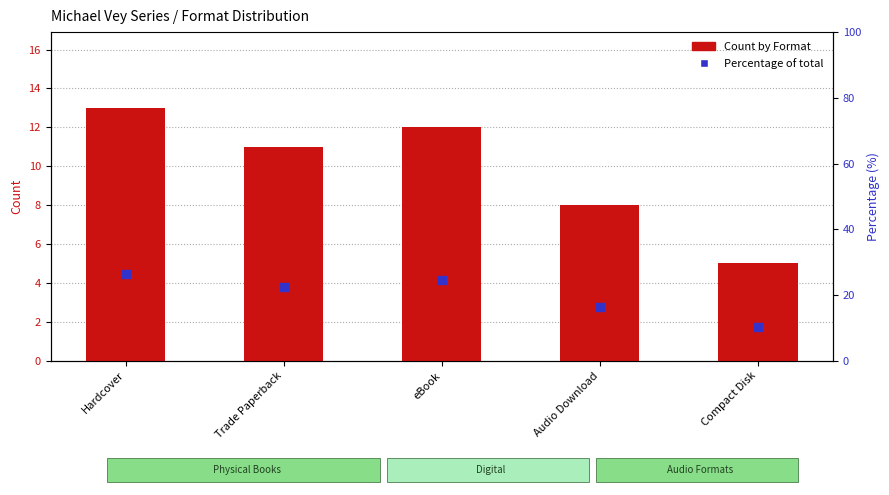

Which series has the widest spread of Y values?

Percentage of total